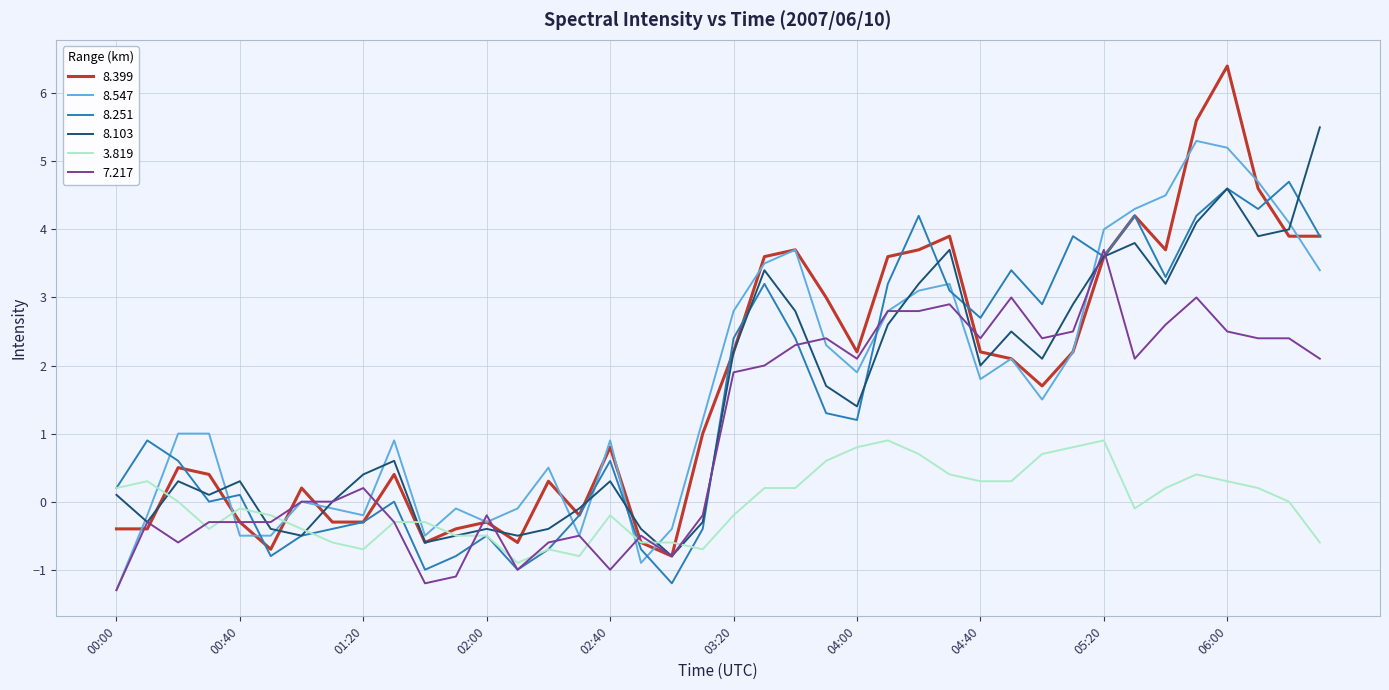

What is the lowest value of the 3.819 series?

-0.9